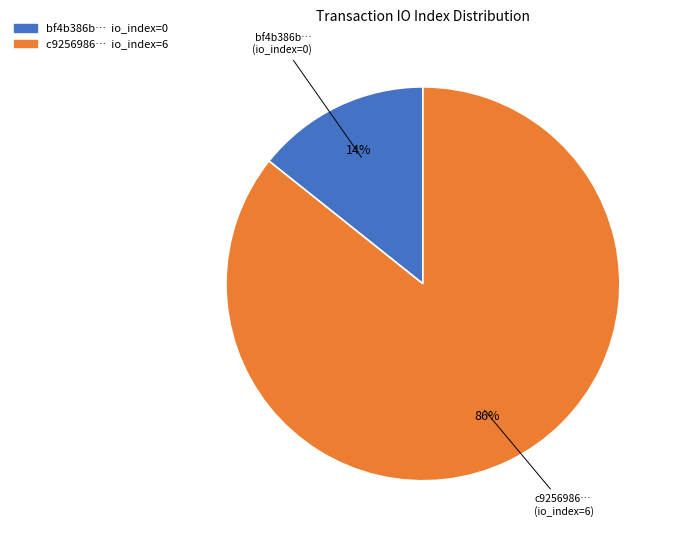

To the nearest percent, what is the average slice percentage?

50%